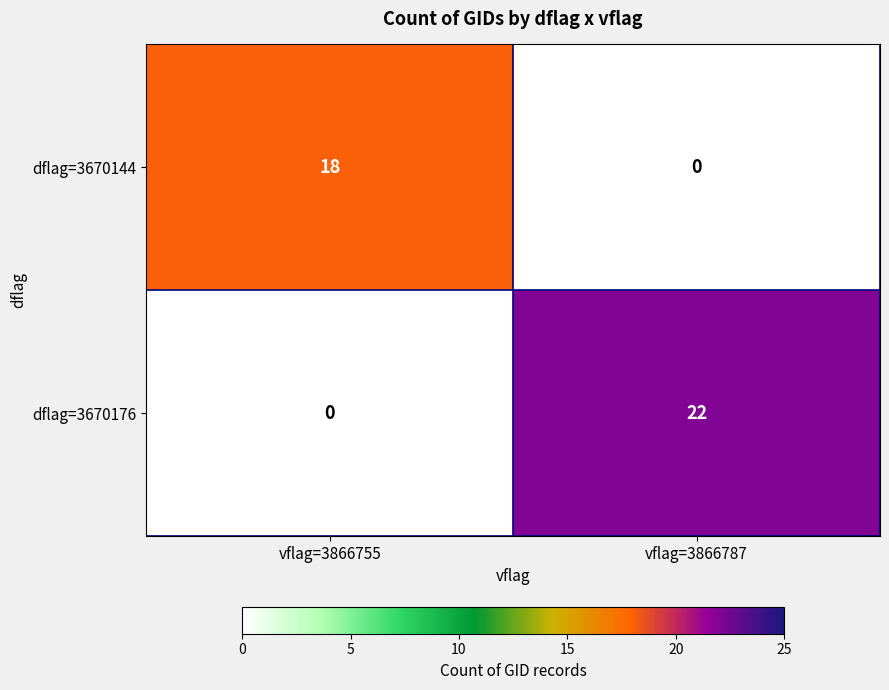

Rank the series at vflag=3866755 from lowest to highest value.

dflag=3670176, dflag=3670144